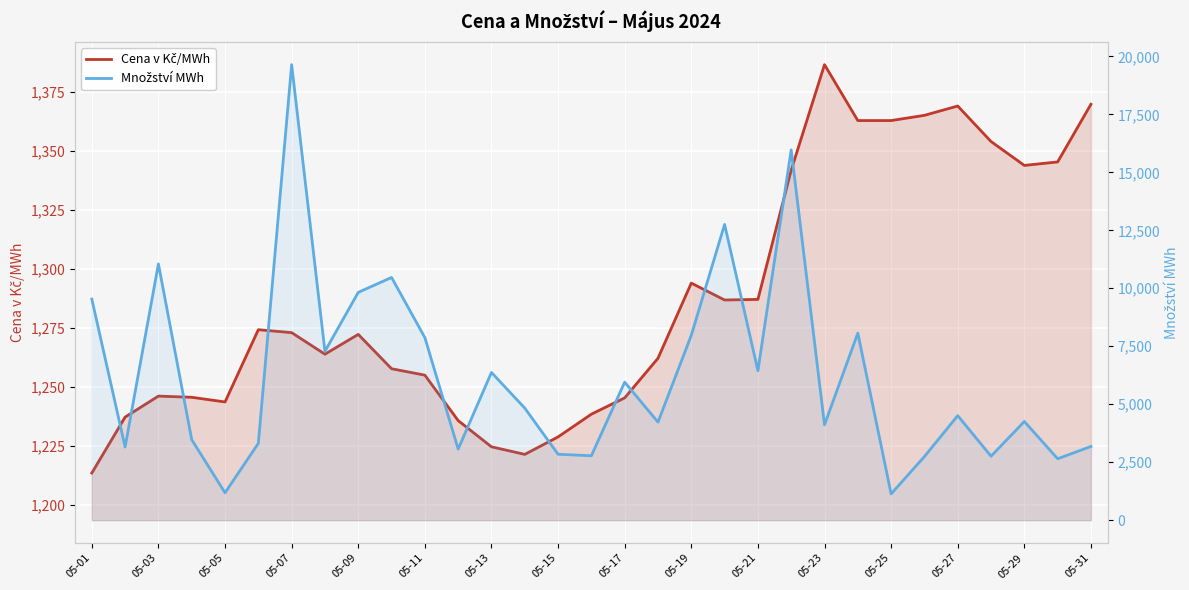

How many lines are shown in the chart?

2